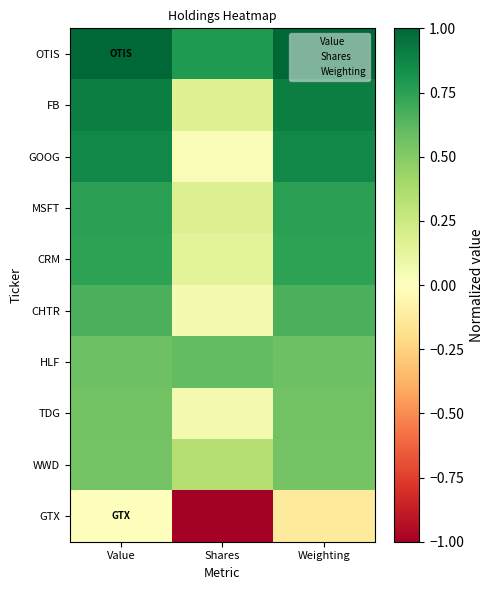

What is the spread (max minus min) of values at Weighting?

1.1